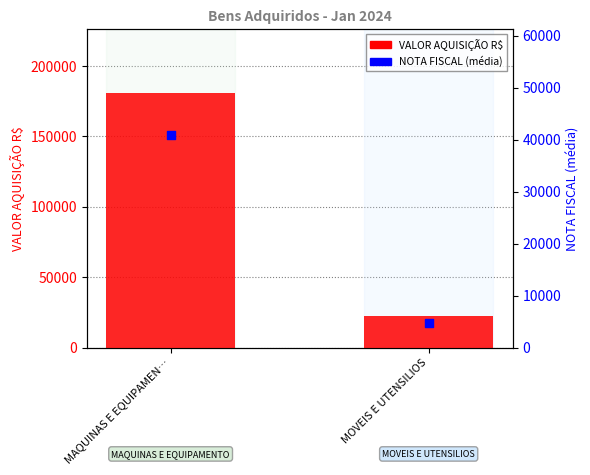

What is the total value across all series at MAQUINAS E EQUIPAMEN…?

221700.7